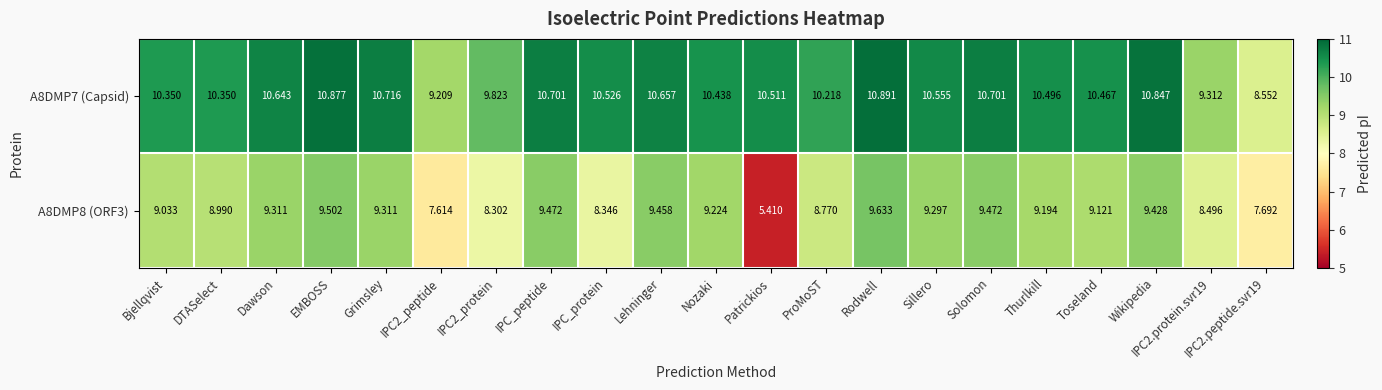

At which label does A8DMP8 (ORF3) first exceed 9?

Bjellqvist